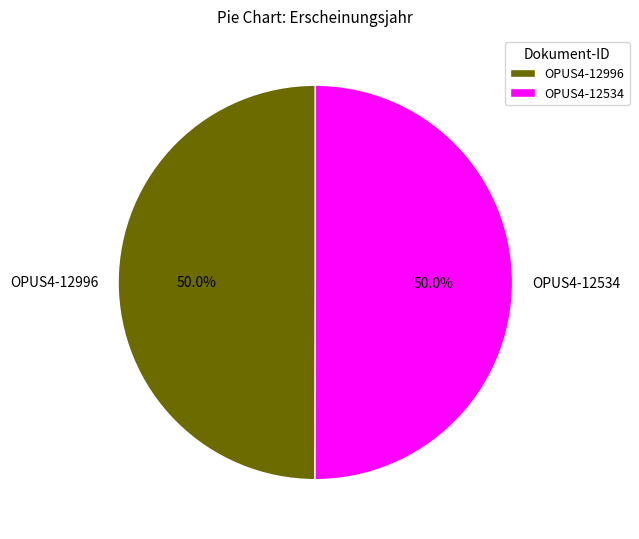

To the nearest percent, what portion does OPUS4-12534 represent?

50%